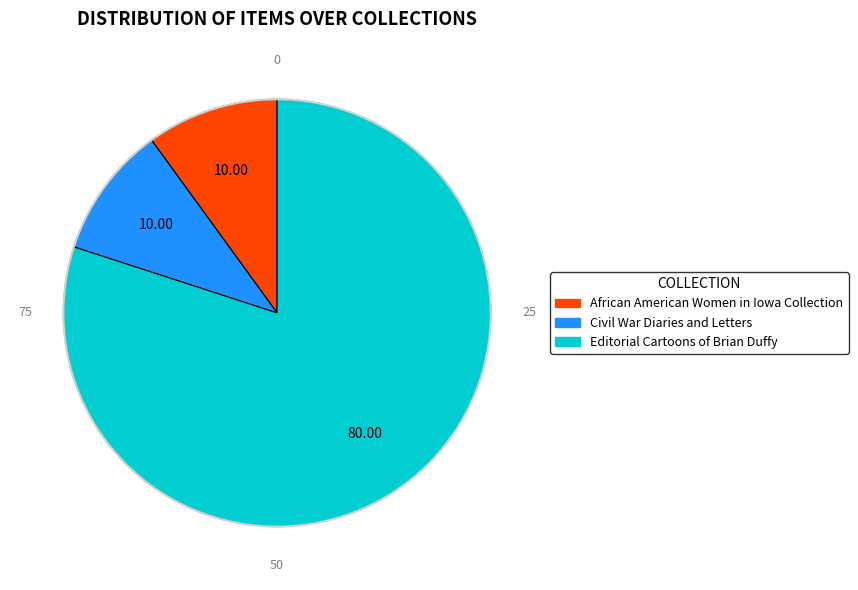

Is there any slice that represents more than half of the pie?

Yes